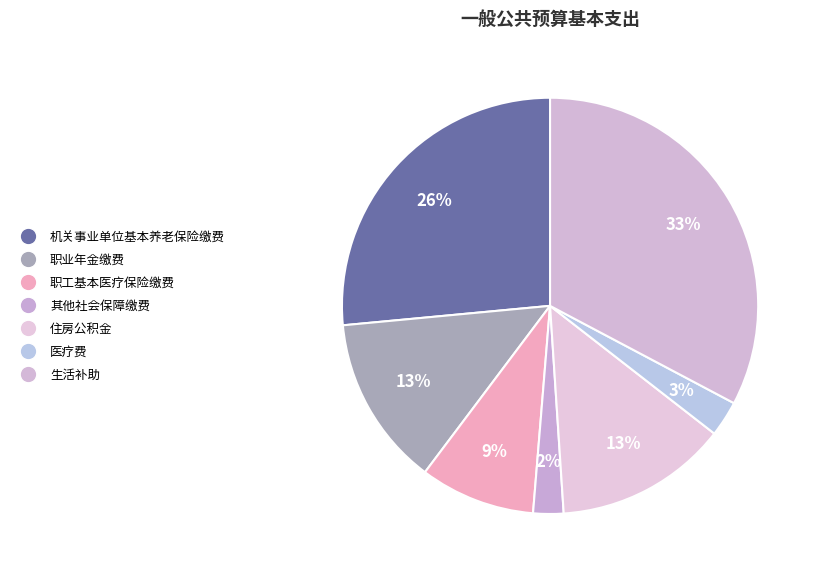

Which has a higher value, 住房公积金 or 医疗费?

住房公积金